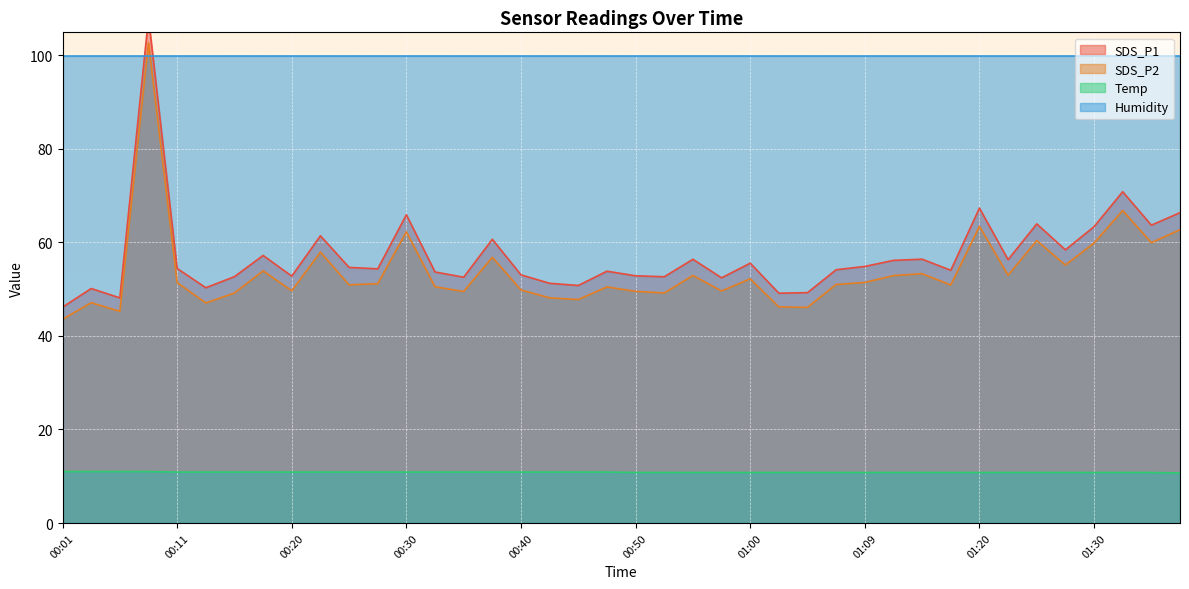

True or false: SDS_P2 has more than 0 points higher than both neighbors.

True